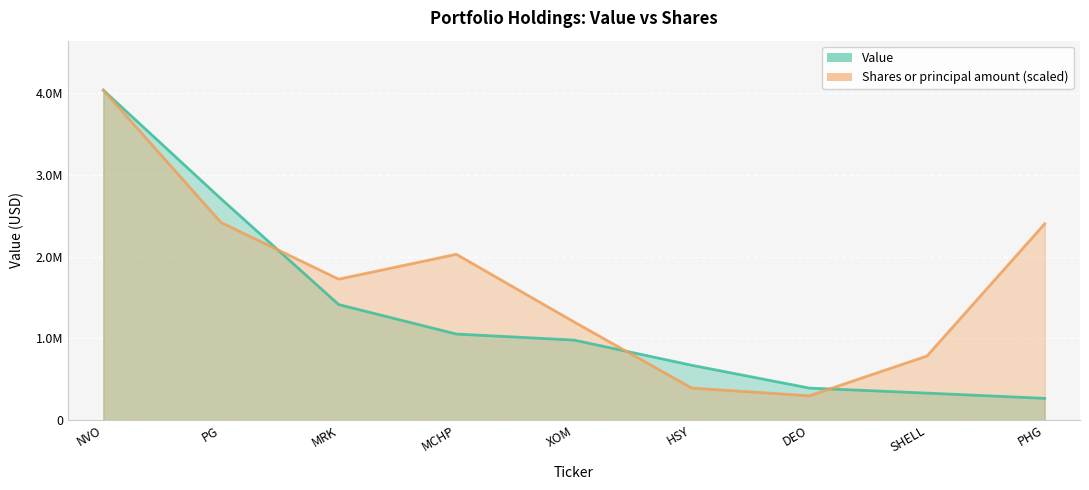

Is it true that Shares or principal amount equals 1138628.9 at PHG?

False